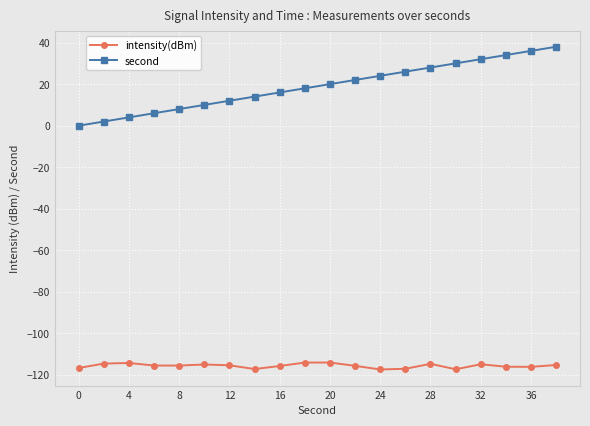

What is the average value of the second series?

19.0